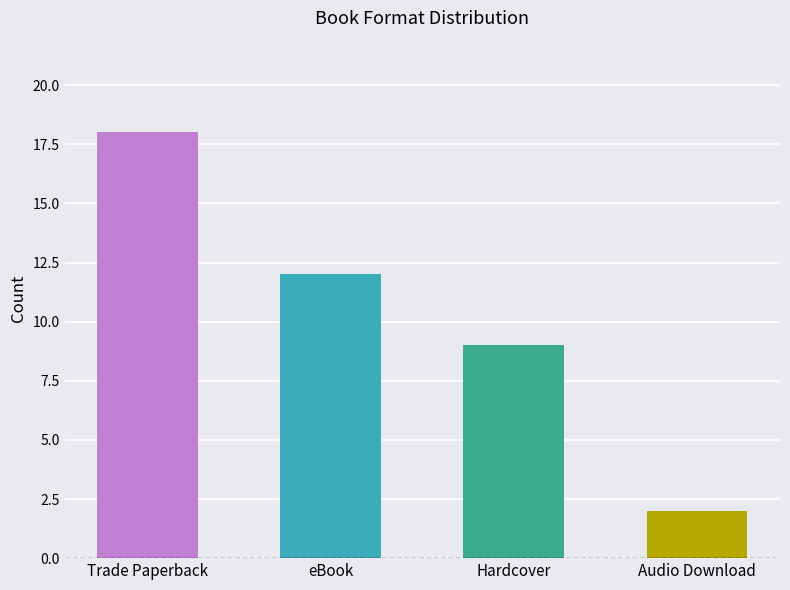

What is the greatest value displayed?

18